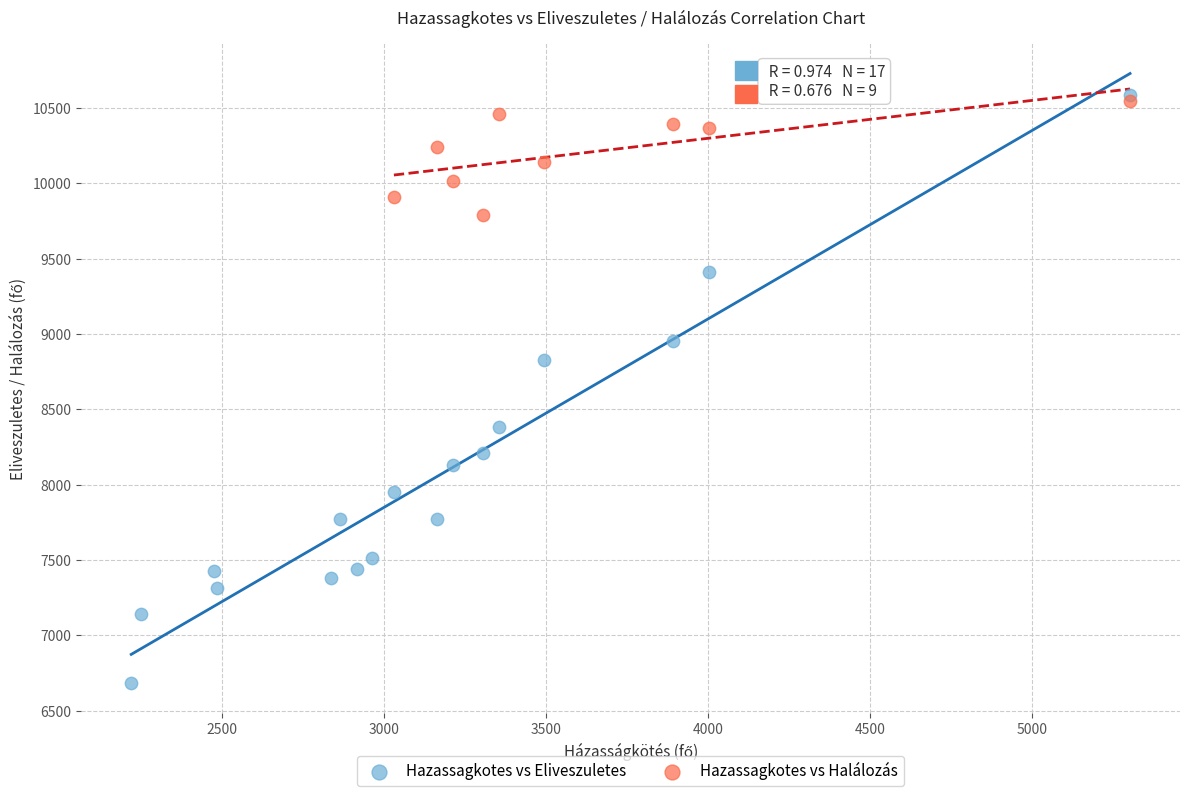

Which series contains the lowest Y value?

Hazassagkotes vs Eliveszuletes